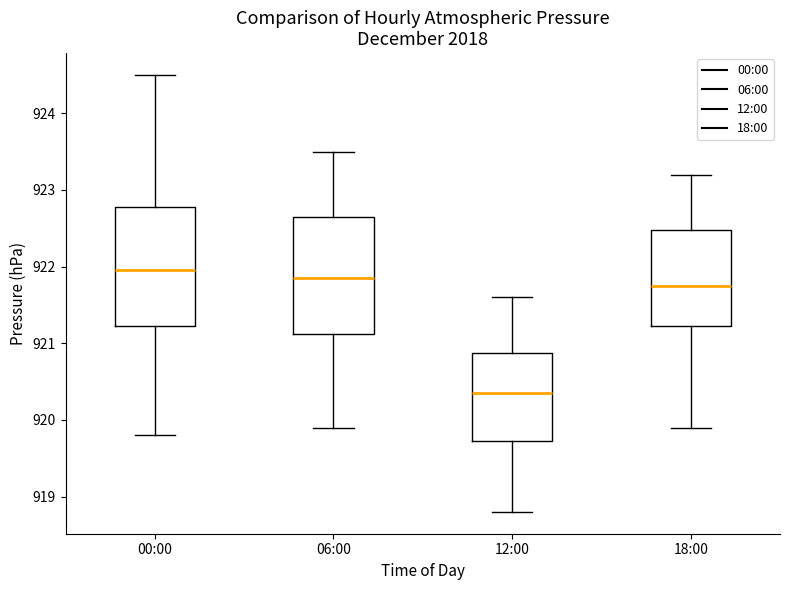

Reading left to right, read every box against the y-axis: the position of its median line, the range the box covers, and the ends of its whiskers. The values are not printed on the chart, so give them approximately, as read against the axis.

00:00: median 922.0, box 921.2 to 922.8, whiskers 919.8 to 924.5
06:00: median 921.9, box 921.1 to 922.7, whiskers 919.9 to 923.5
12:00: median 920.4, box 919.7 to 920.9, whiskers 918.8 to 921.6
18:00: median 921.8, box 921.2 to 922.5, whiskers 919.9 to 923.2